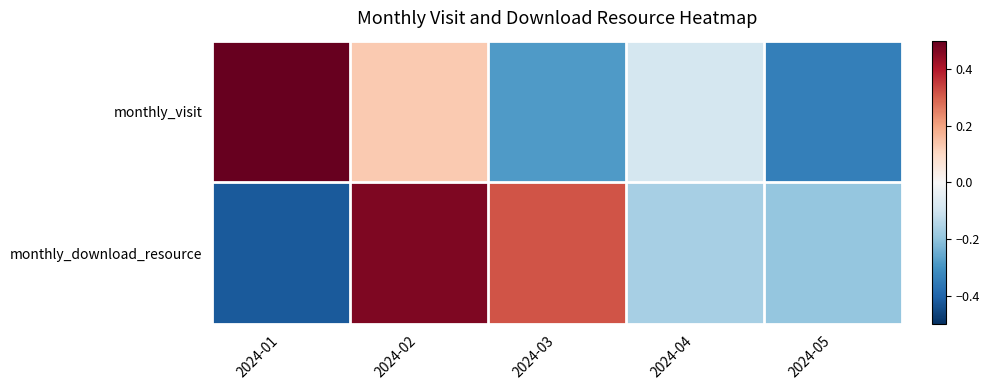

At 2024-03, list the series in order from smallest to largest.

monthly_visit, monthly_download_resource